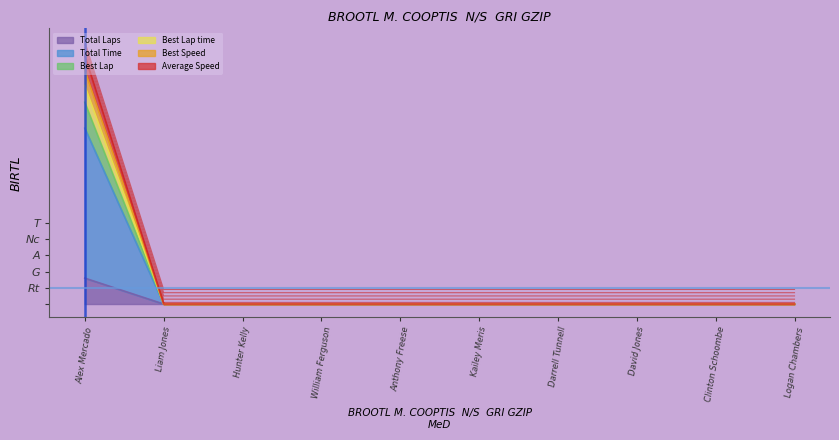

Reading left to right, extract all data points from this chart.

Total Laps: 80.0	0.0	0.0	0.0	0.0	0.0	0.0	0.0	0.0	0.0
Total Time: 622.6	0.0	0.0	0.0	0.0	0.0	0.0	0.0	0.0	0.0
Best Lap: 674.3	0.0	0.0	0.0	0.0	0.0	0.0	0.0	0.0	0.0
Best Lap time: 542.6	0.0	0.0	0.0	0.0	0.0	0.0	0.0	0.0	0.0
Best Speed: 722.4	0.0	0.0	0.0	0.0	0.0	0.0	0.0	0.0	0.0
Average Speed: 765.3	0.0	0.0	0.0	0.0	0.0	0.0	0.0	0.0	0.0